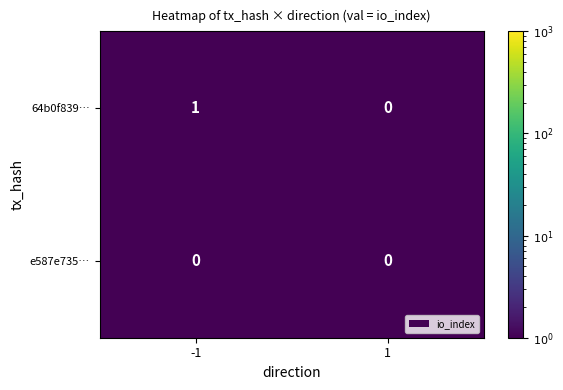

Is it true that 64b0f839… equals 1 at 1?

False